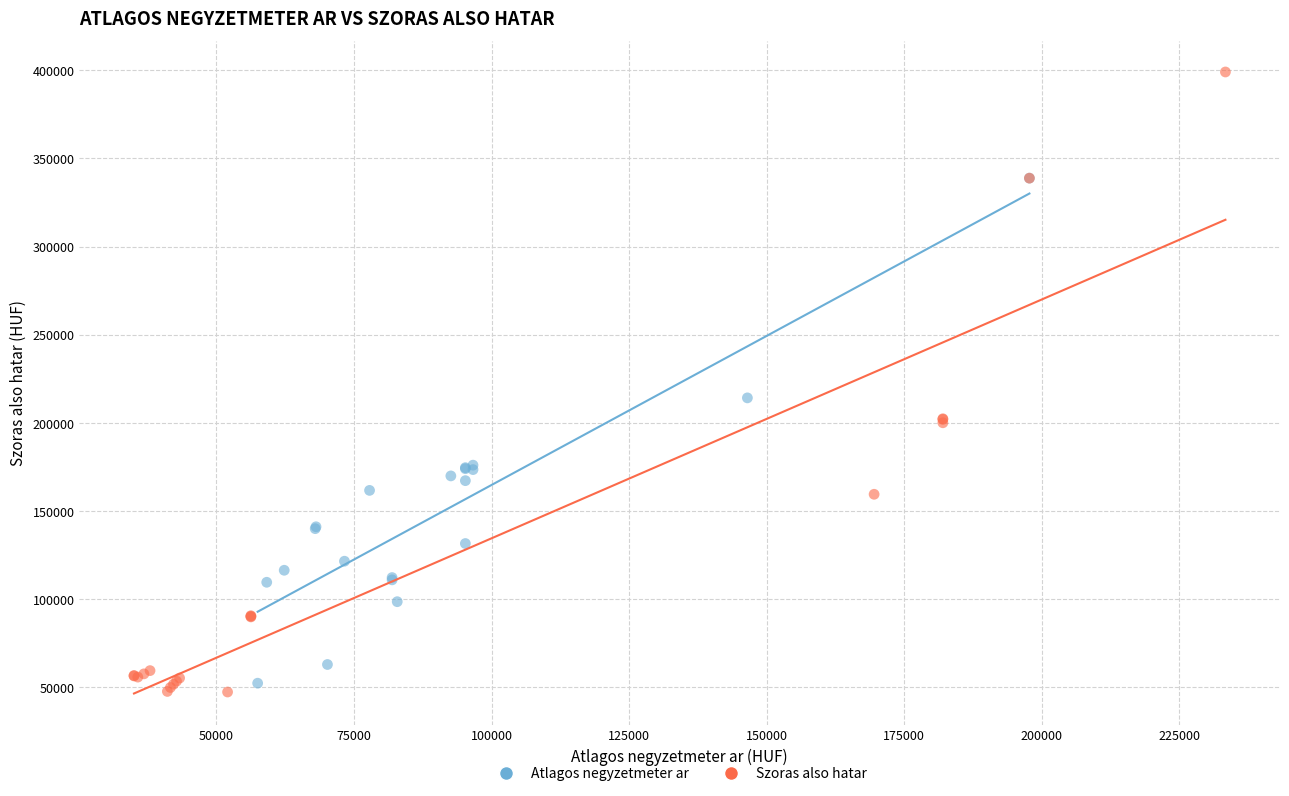

Which series reaches the maximum Y coordinate?

Szoras also hatar